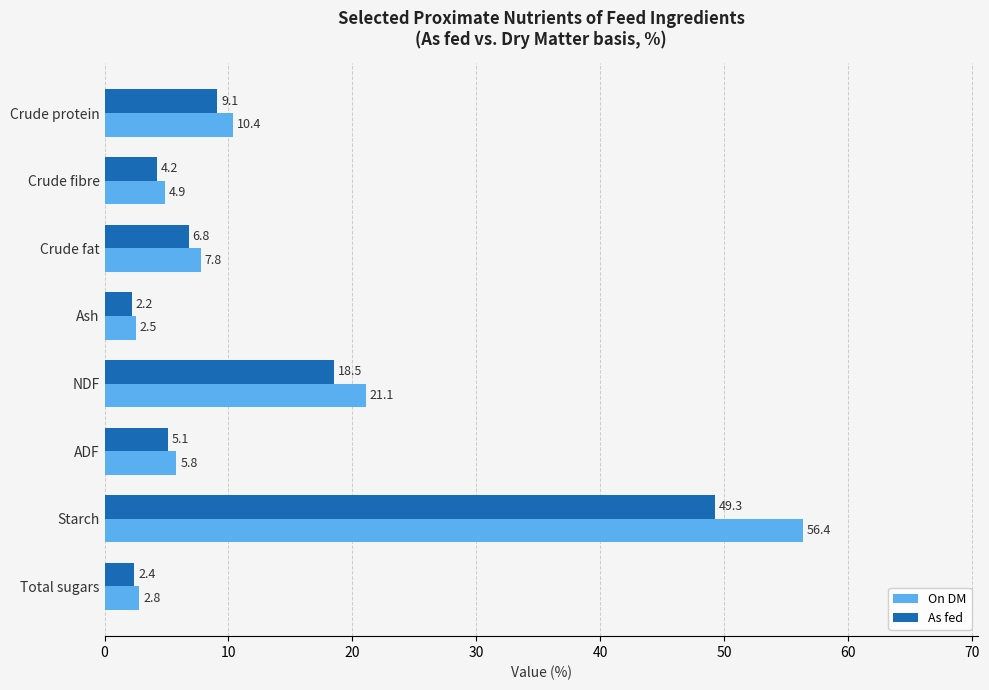

At which label does On DM reach its minimum?

Ash